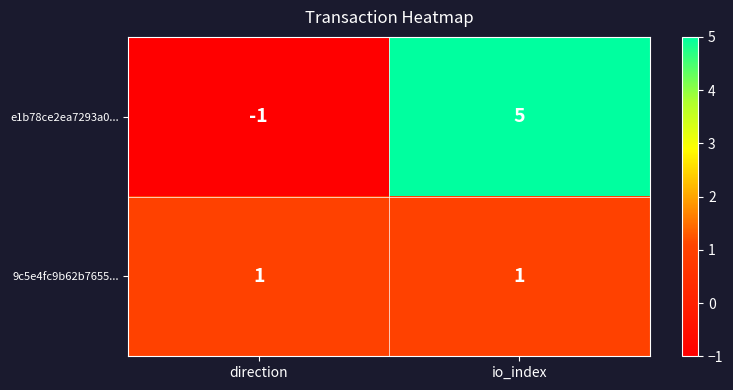

Between direction and io_index, which series saw the biggest shift?

e1b78ce2ea7293a0...